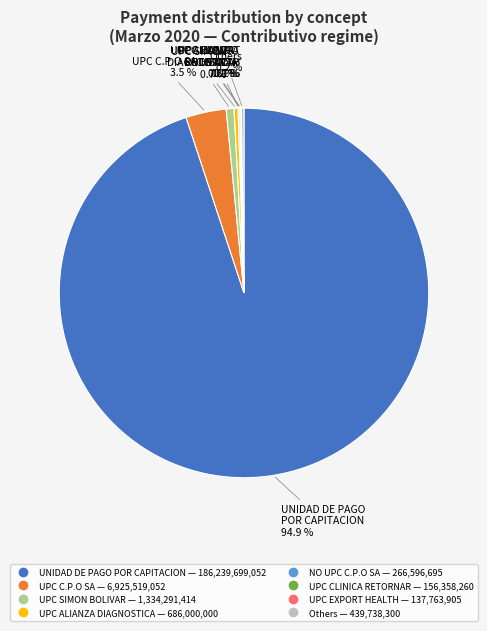

Is there a majority slice in this chart?

Yes